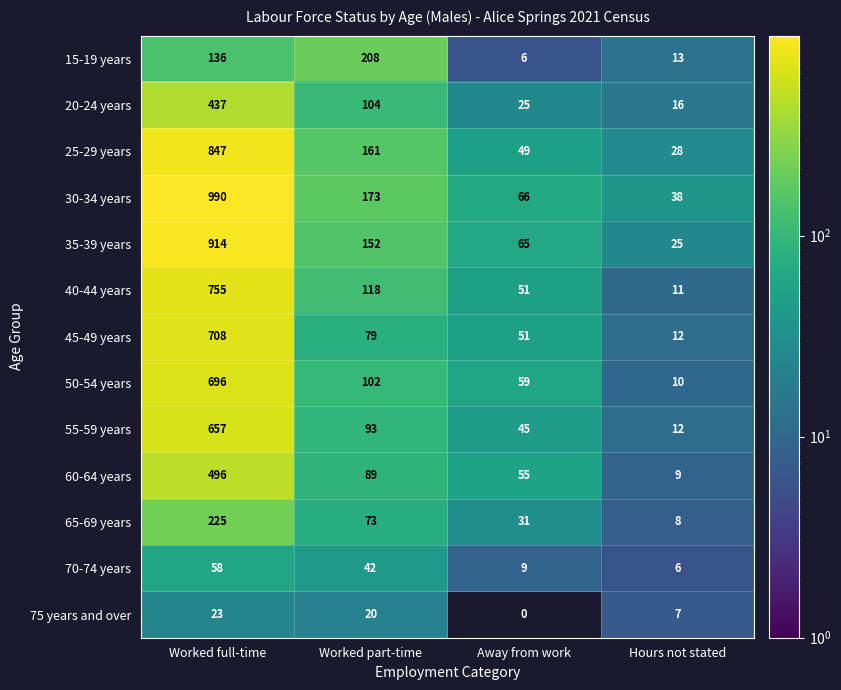

List the series in order of their peak value, highest first.

30-34 years, 35-39 years, 25-29 years, 40-44 years, 45-49 years, 50-54 years, 55-59 years, 60-64 years, 20-24 years, 65-69 years, 15-19 years, 70-74 years, 75 years and over